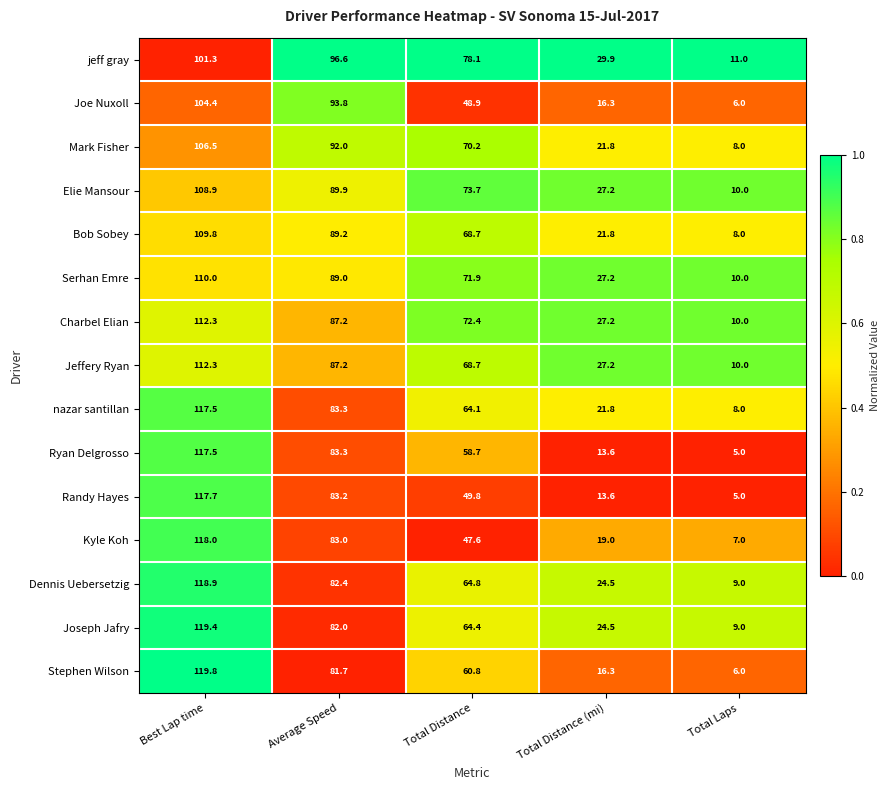

Rank the categories by jeff gray value from highest to lowest.

Best Lap time, Average Speed, Total Distance, Total Distance (mi), Total Laps